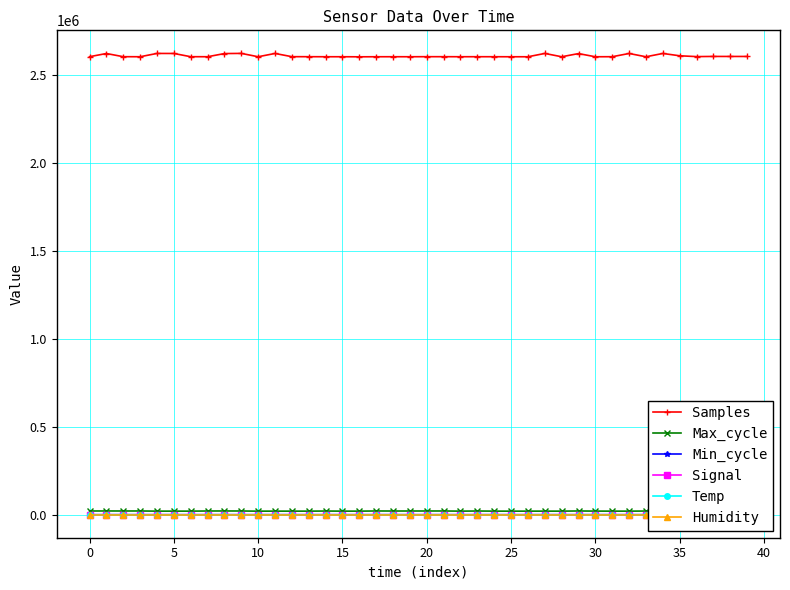

Which series has the largest range (max minus min)?

Samples